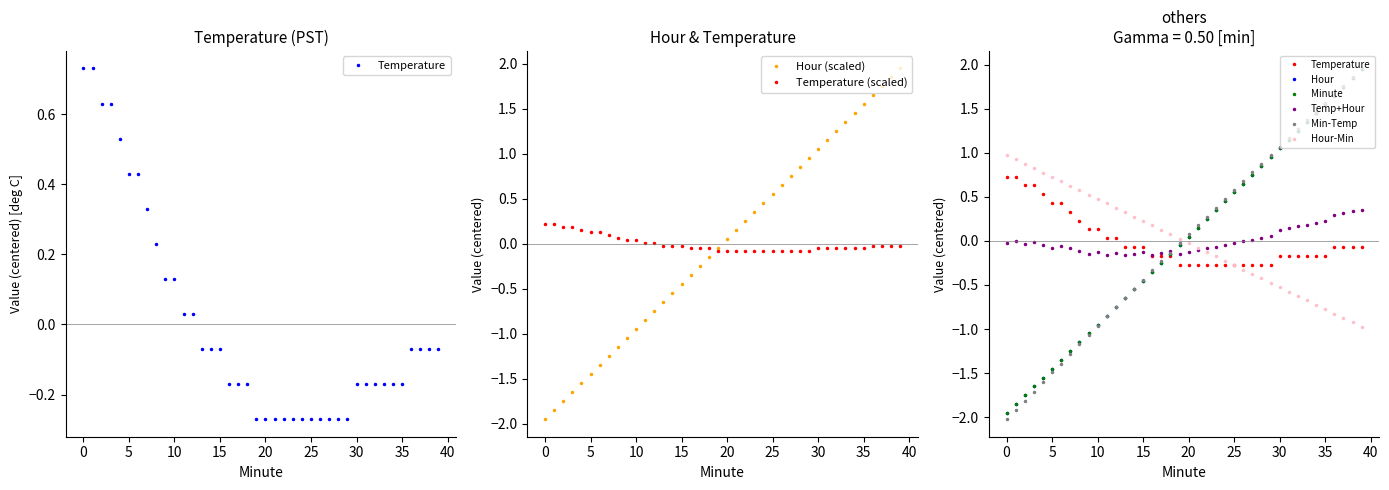

Which category has the highest value across all series?

39